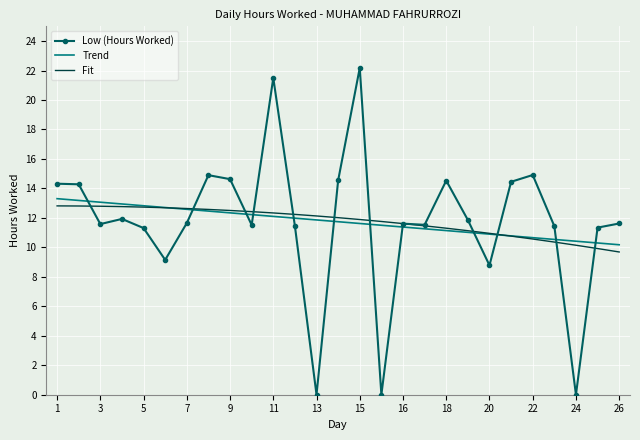

Which series has the widest spread of values?

Low (Hours Worked)